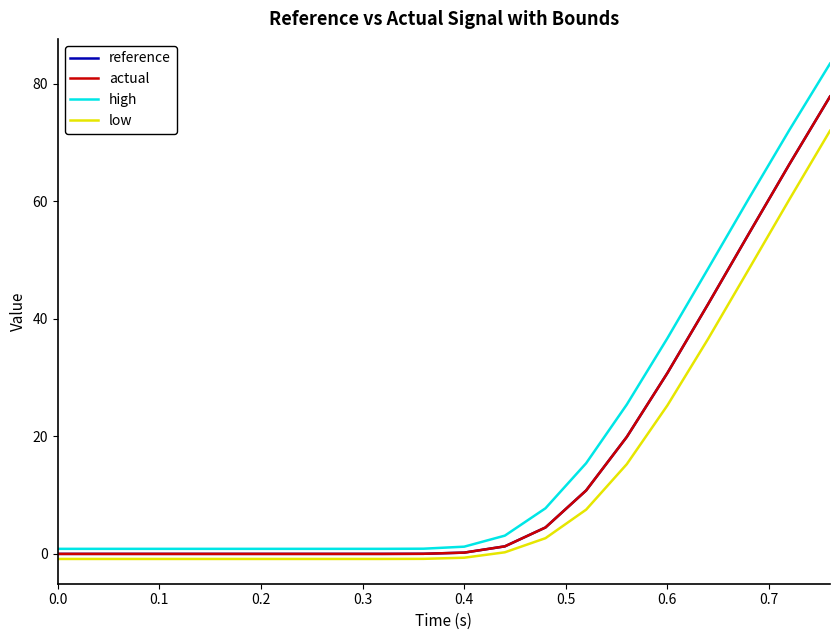

Which series has the largest range (max minus min)?

high